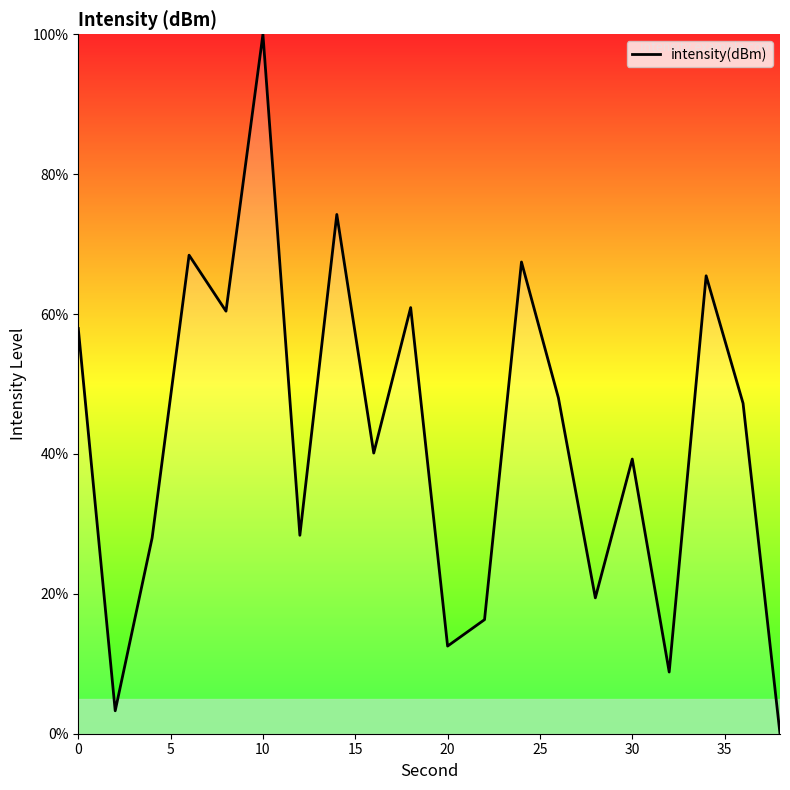

What is the maximum value shown in the chart?

100.0